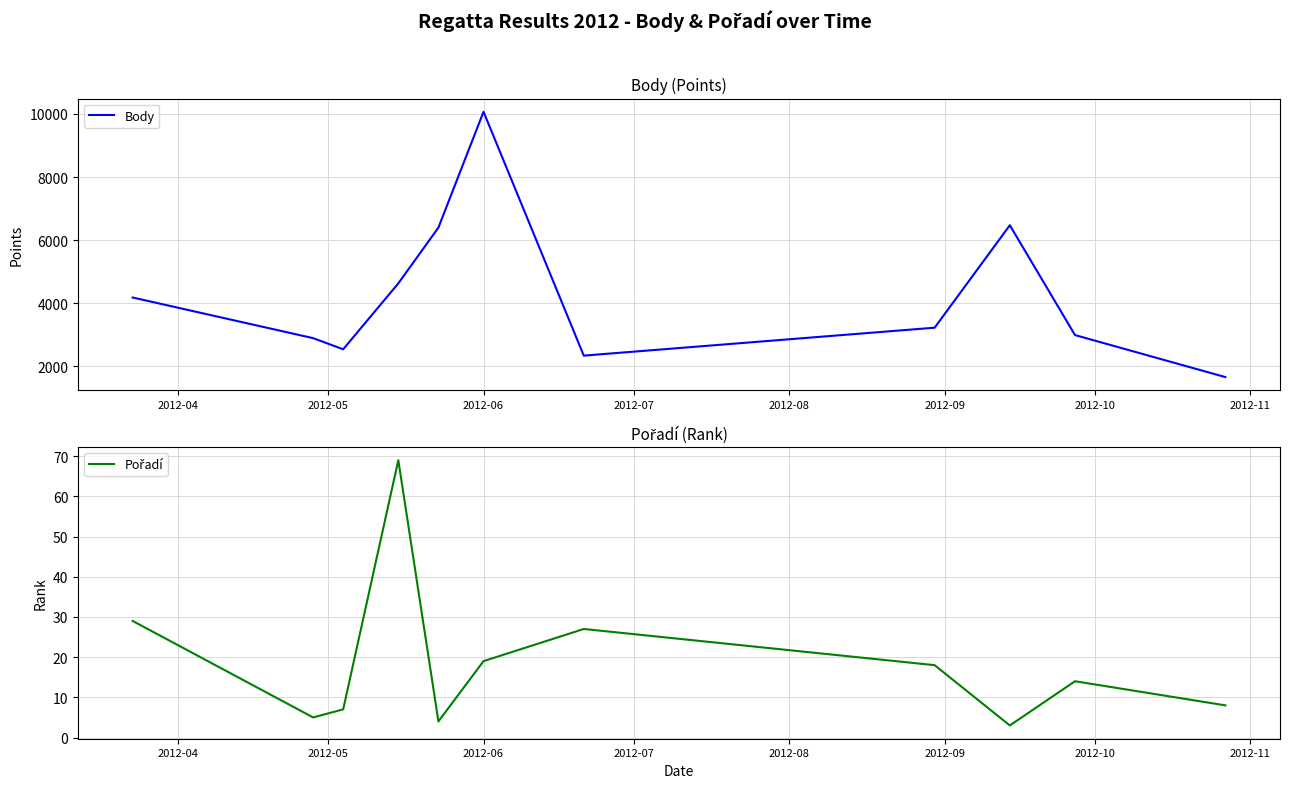

What are all the series names shown in the legend?

Body, Pořadí